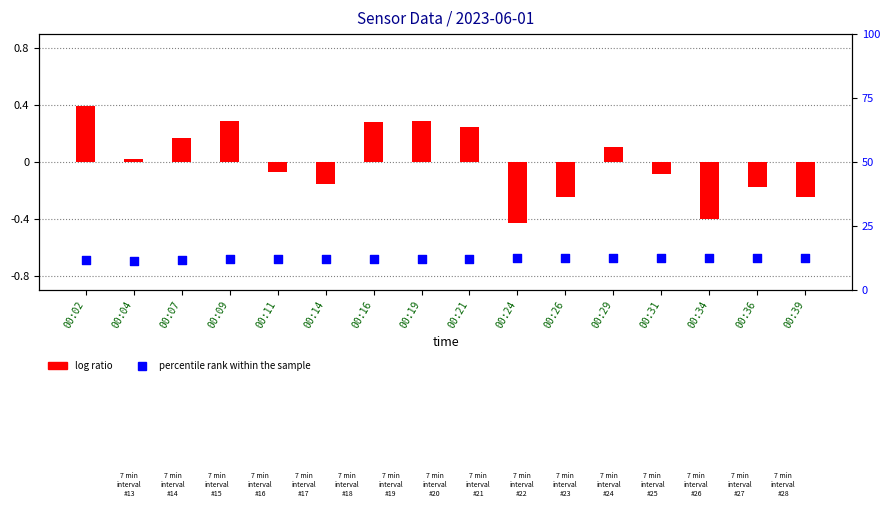

Which series has the largest Y range (max minus min)?

log ratio